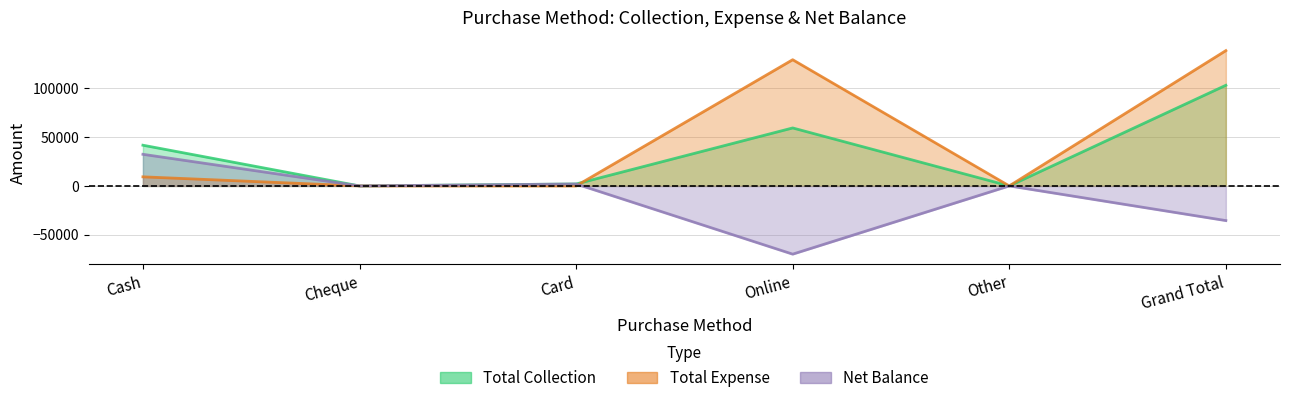

What are all the series names shown in the legend?

Total Collection, Total Expense, Net Balance